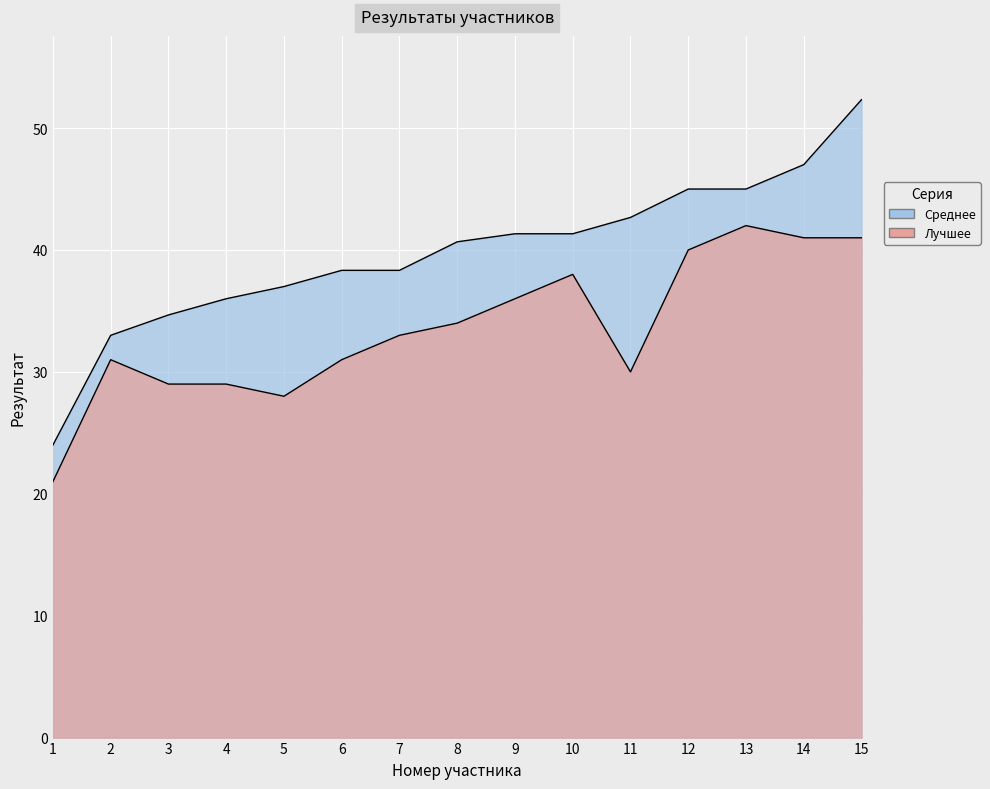

Which series has the widest spread of values?

Среднее